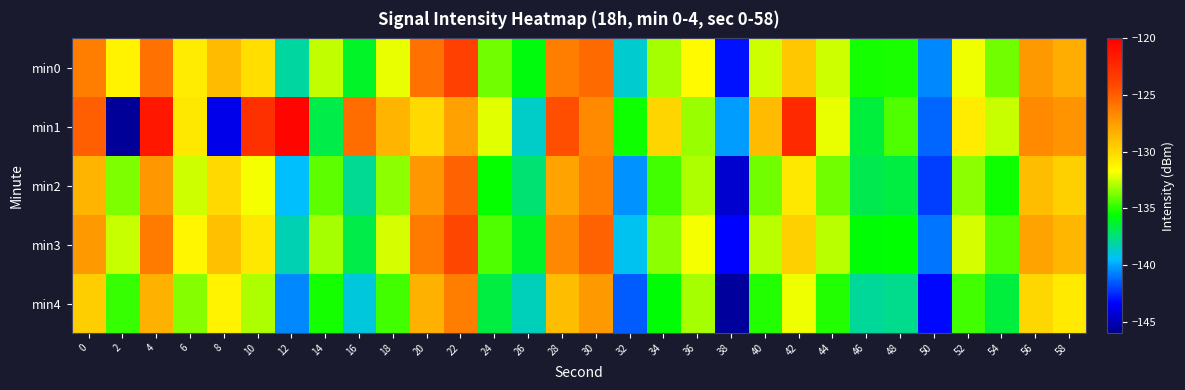

Between 44 and 20, which is larger?

20